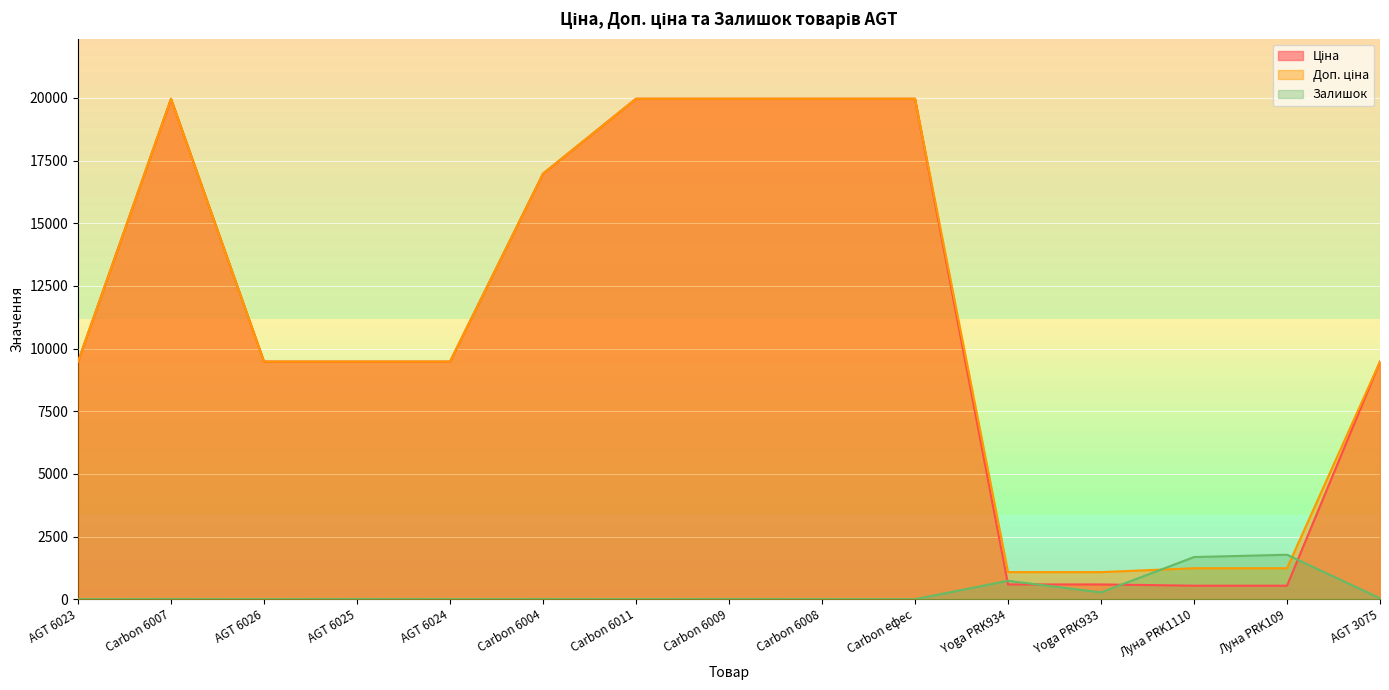

The Залишок series shows 1.3 at Carbon 6011. True or false?

False